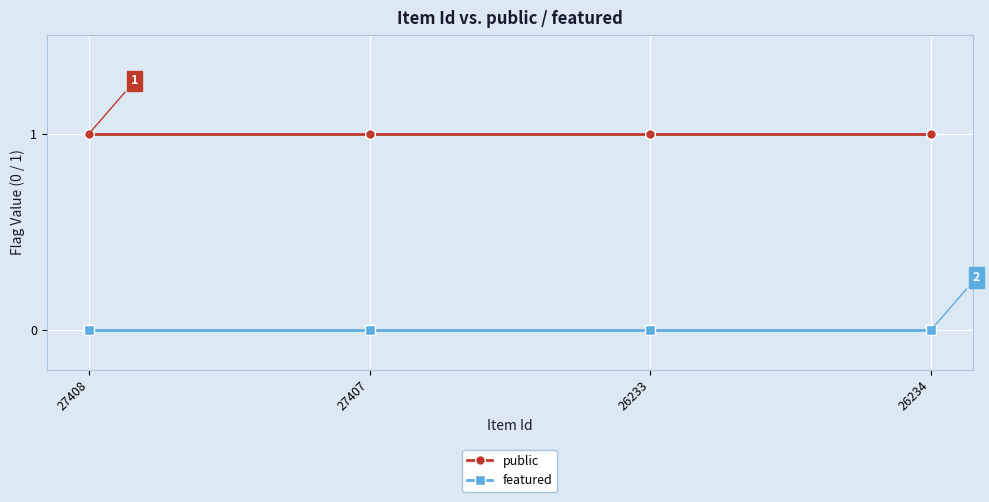

What position from the right is 27407?

3